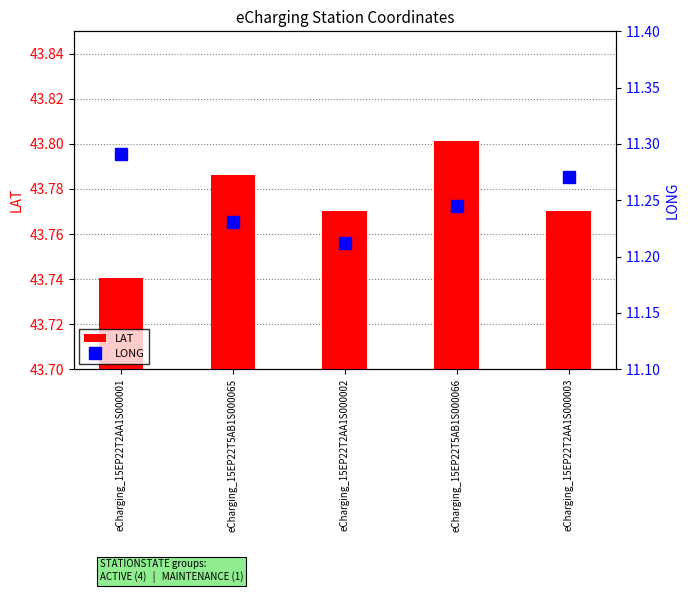

Rank the series by their maximum value, from lowest to highest.

LONG, LAT